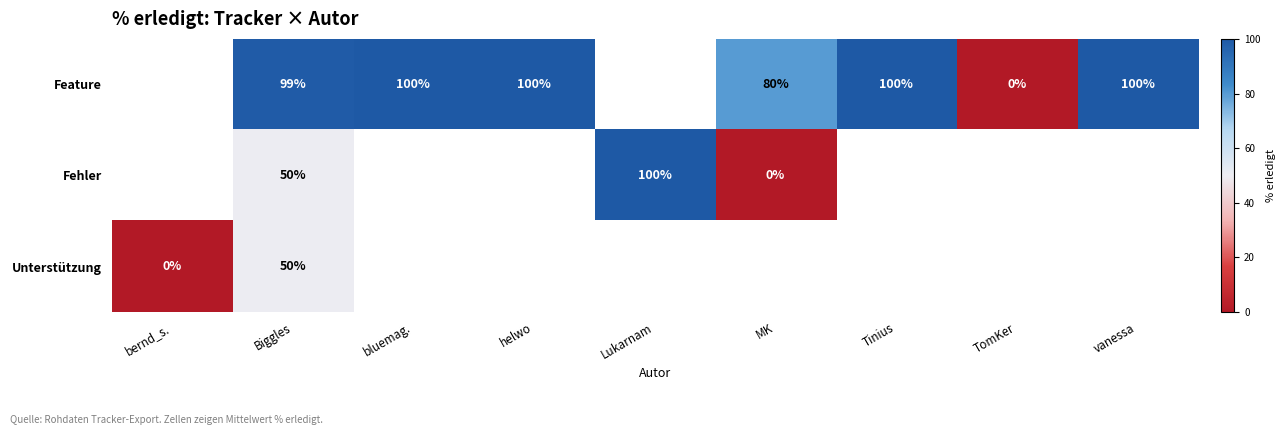

The Feature series shows 132 at bluemag.. True or false?

False